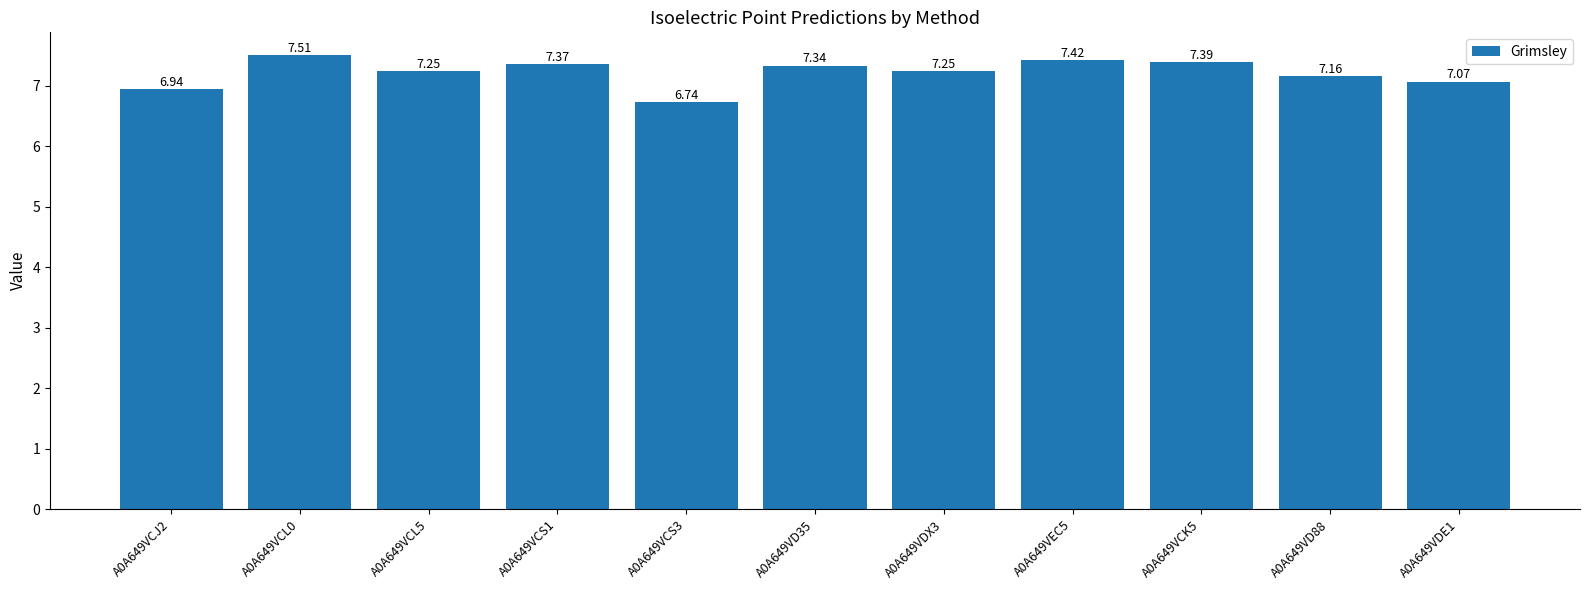

Between A0A649VD88 and A0A649VCS3, which is larger?

A0A649VD88